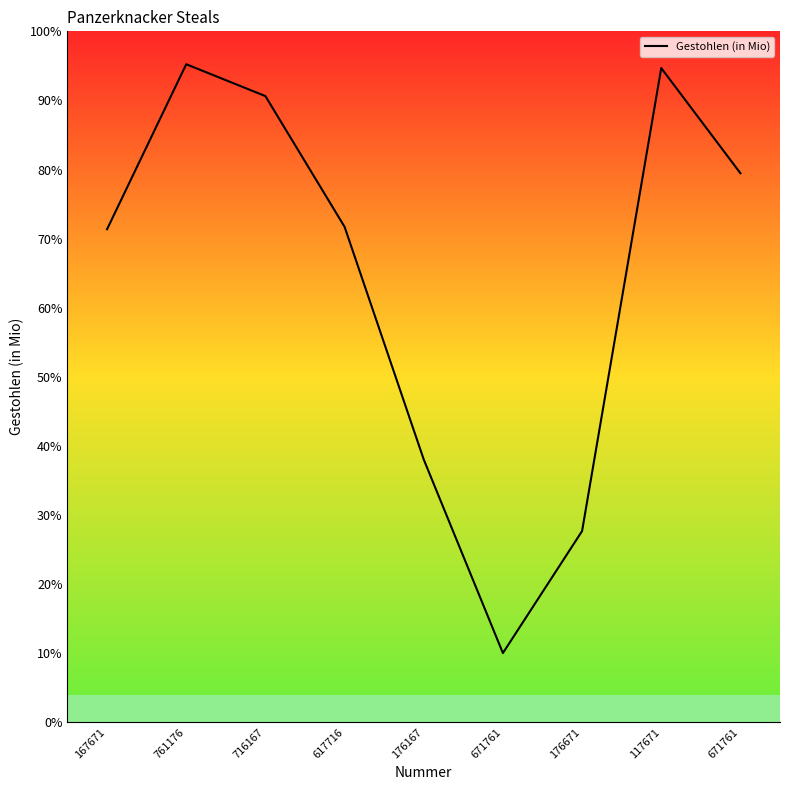

Does the chart have visible grid lines?

No